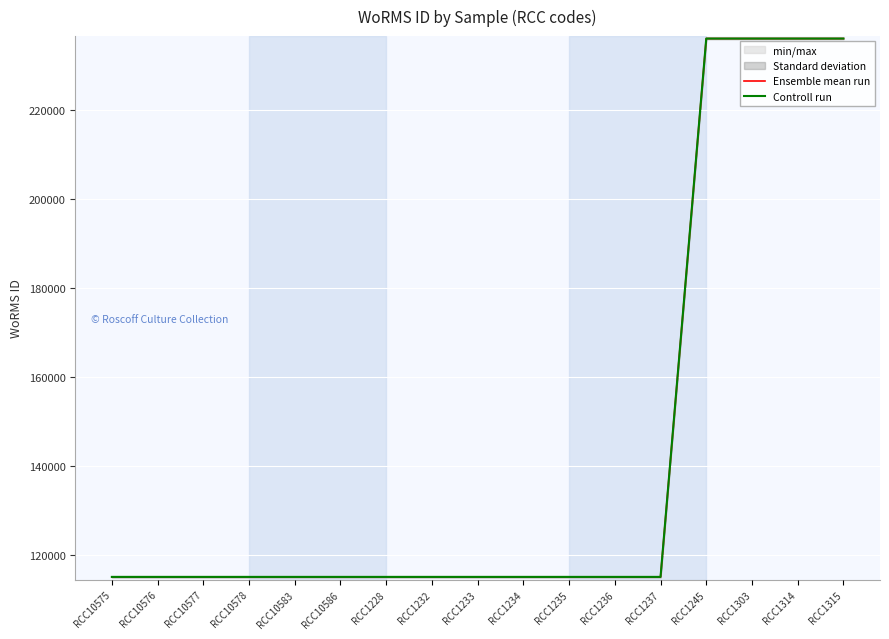

Reading left to right, extract all data points from this chart.

Ensemble mean run: 115104	115104	115104	115104	115104	115104	115104	115104	115104	115104	115104	115104	115104	235955	235955	235955	235955
Controll run: 115104	115104	115104	115104	115104	115104	115104	115104	115104	115104	115104	115104	115104	235955	235955	235955	235955